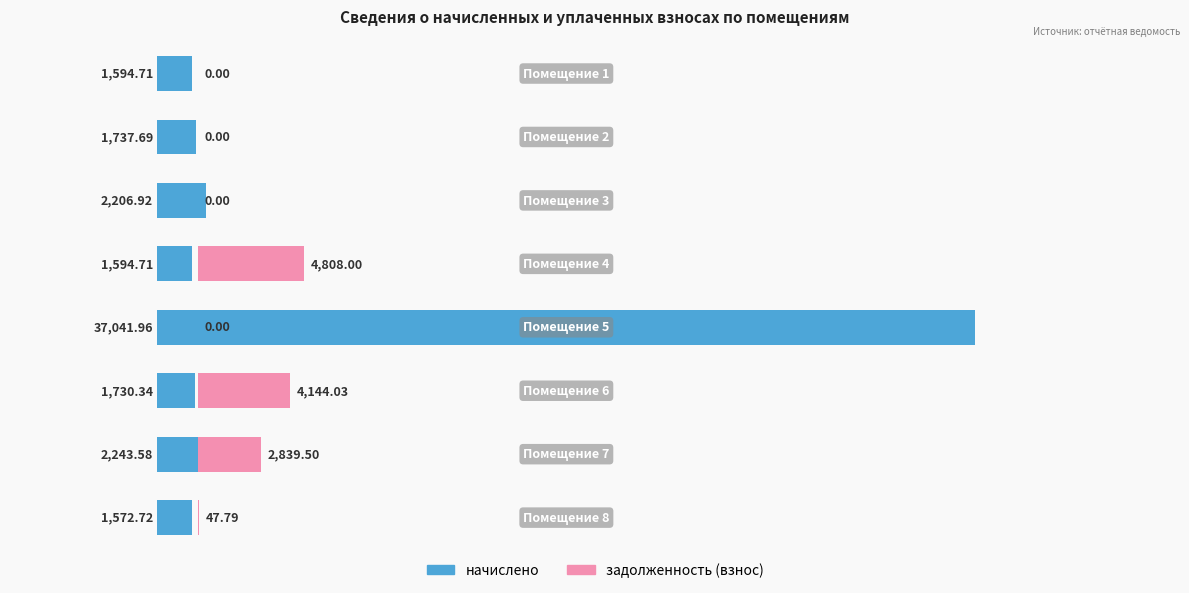

Count the number of data series in this chart.

2